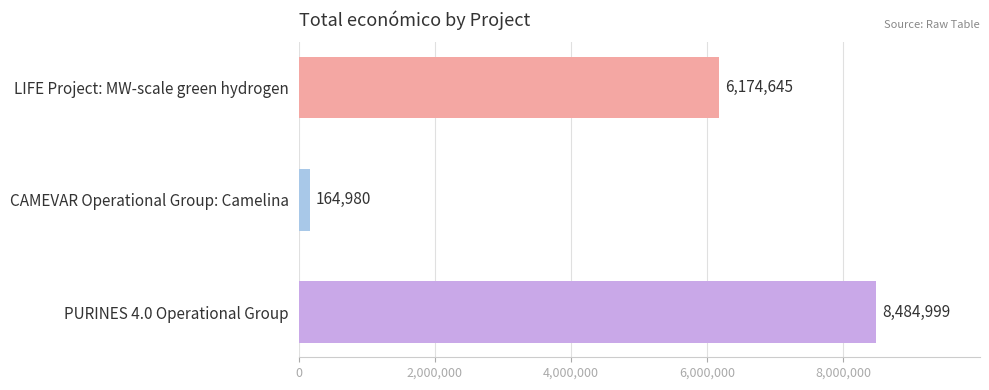

Count the number of data series in this chart.

1